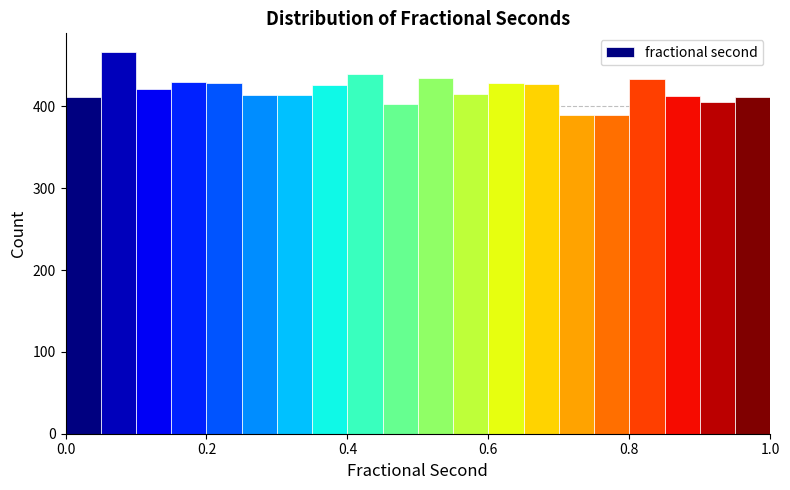

Read against the x-axis, roughly where is the centre of the tallest bar?

0.08